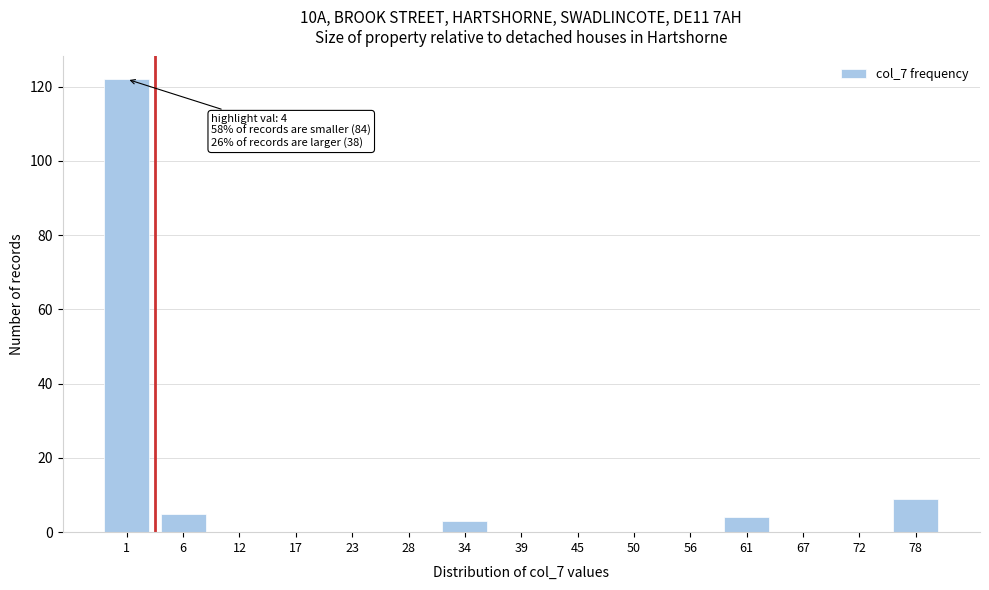

Reading left to right, transcribe all the data shown in this chart.

1=122	6=5	12=0	17=0	23=0	28=0	34=3	39=0	45=0	50=0	56=0	61=4	67=0	72=0	78=9